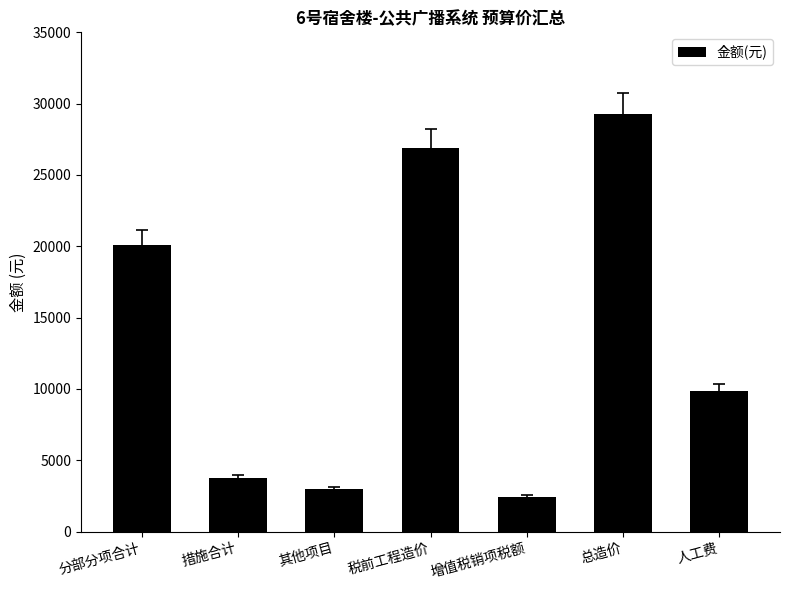

What position from the left is 人工费?

7